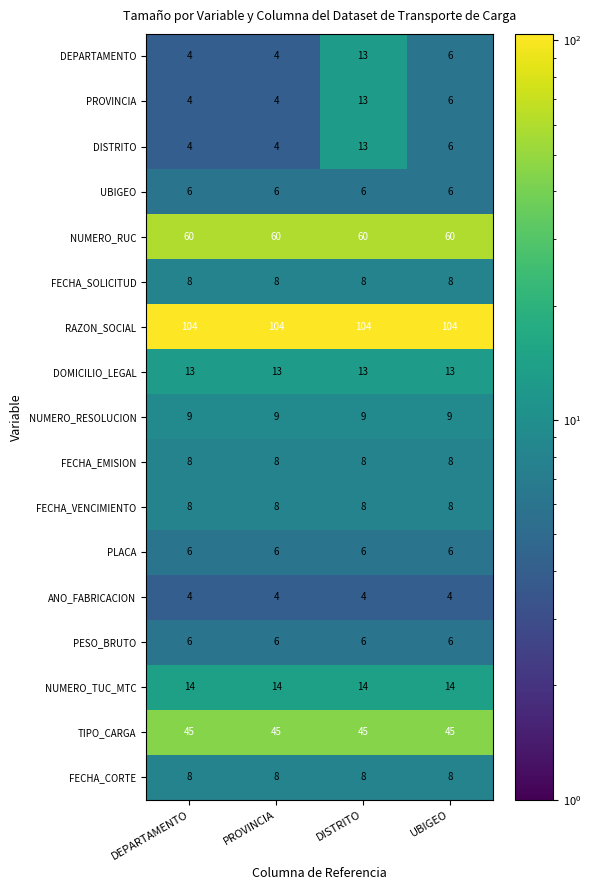

Read the NUMERO_RESOLUCION value at PROVINCIA.

9